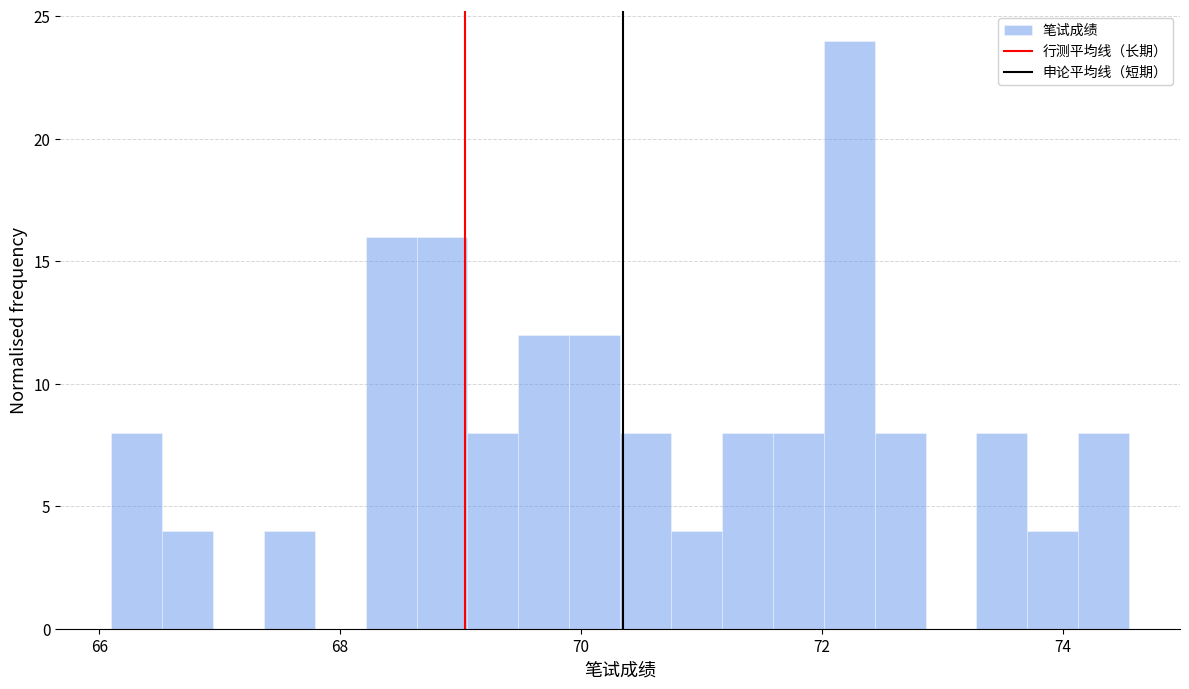

Read against the x-axis, roughly where is the centre of the tallest bar?

72.2